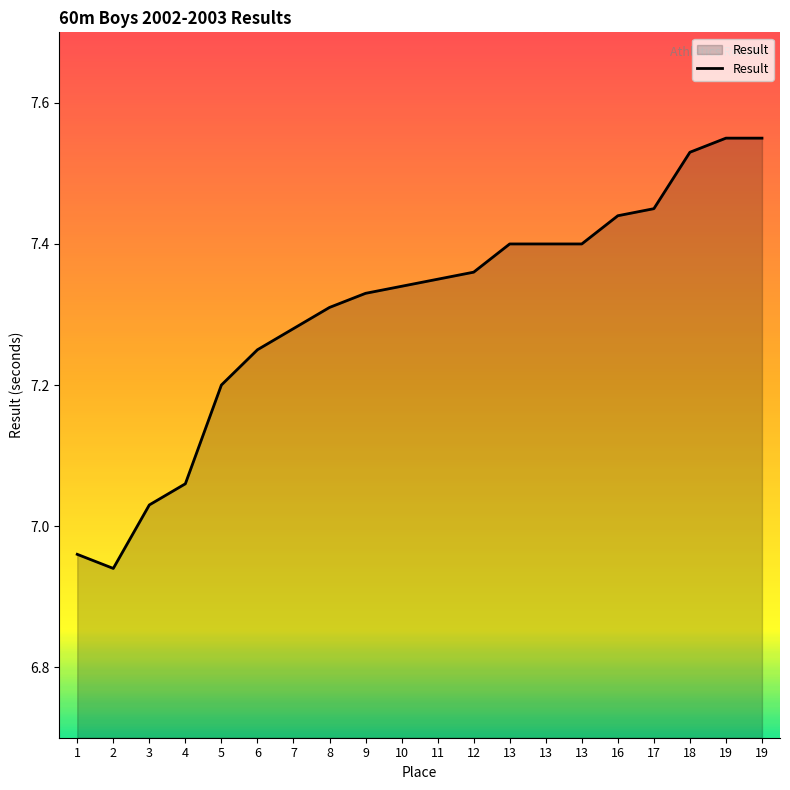

What is the minimum value shown in the chart?

6.9